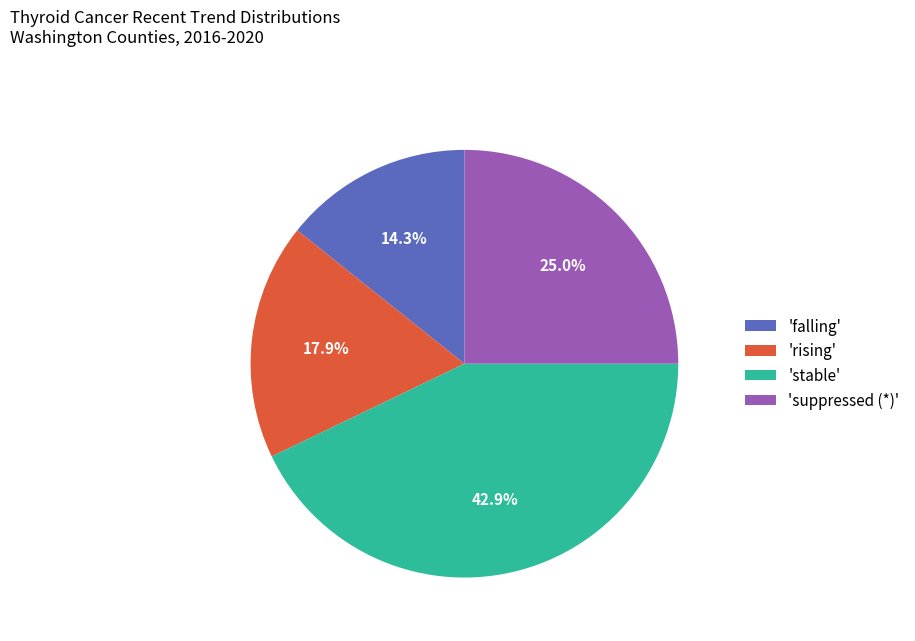

What is the ratio of the value at 'suppressed (*)' to the value at 'stable'?

0.6